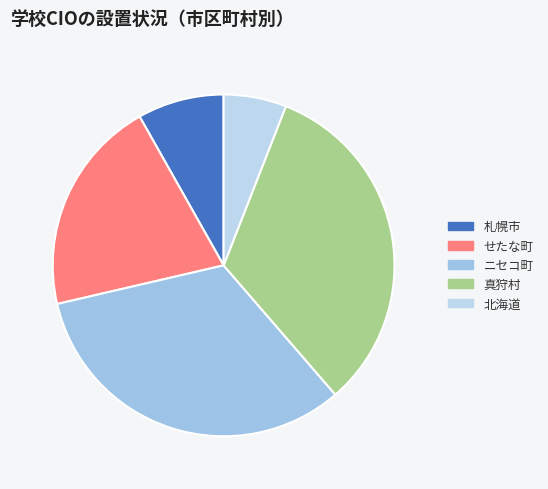

How many slices are in this pie chart?

5